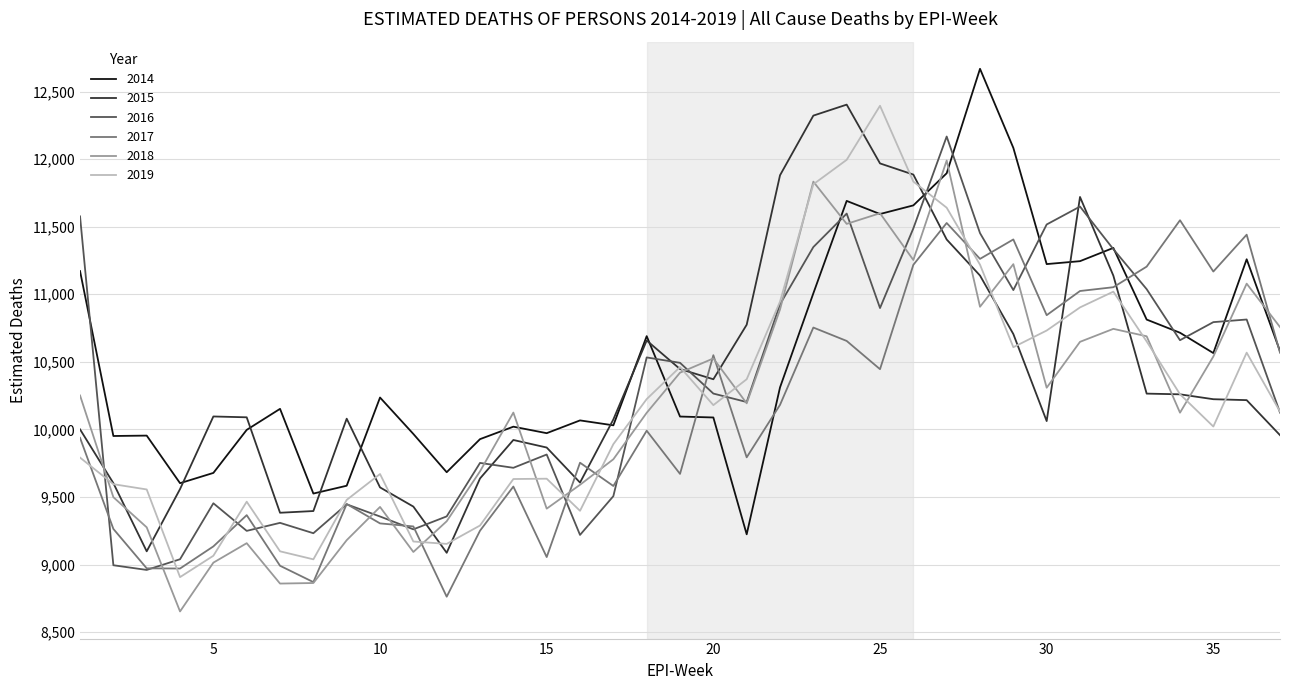

Which series ends up on top after the final intersection of 2017 and 2015?

2017